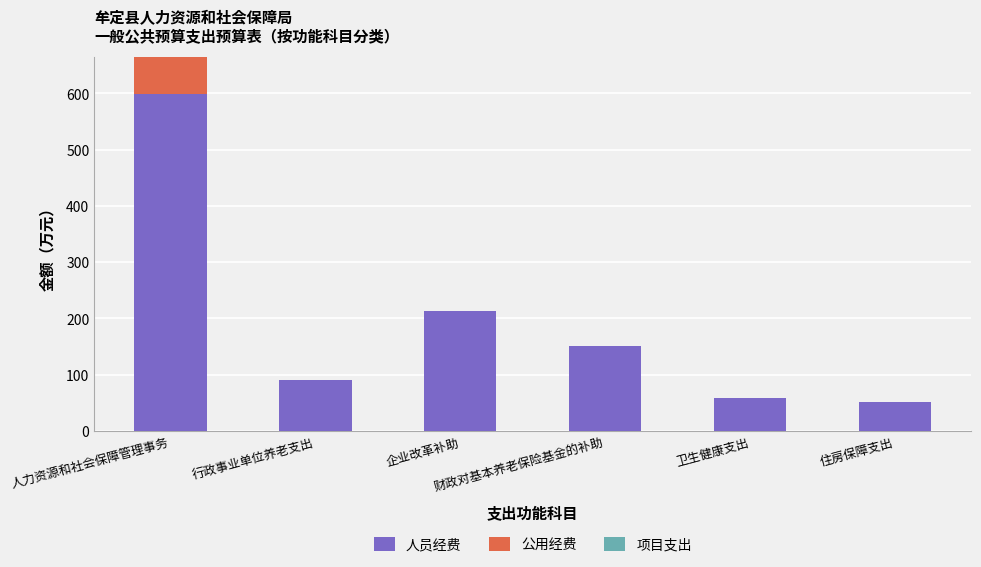

What is the sum of all 人员经费 values?

1162.1